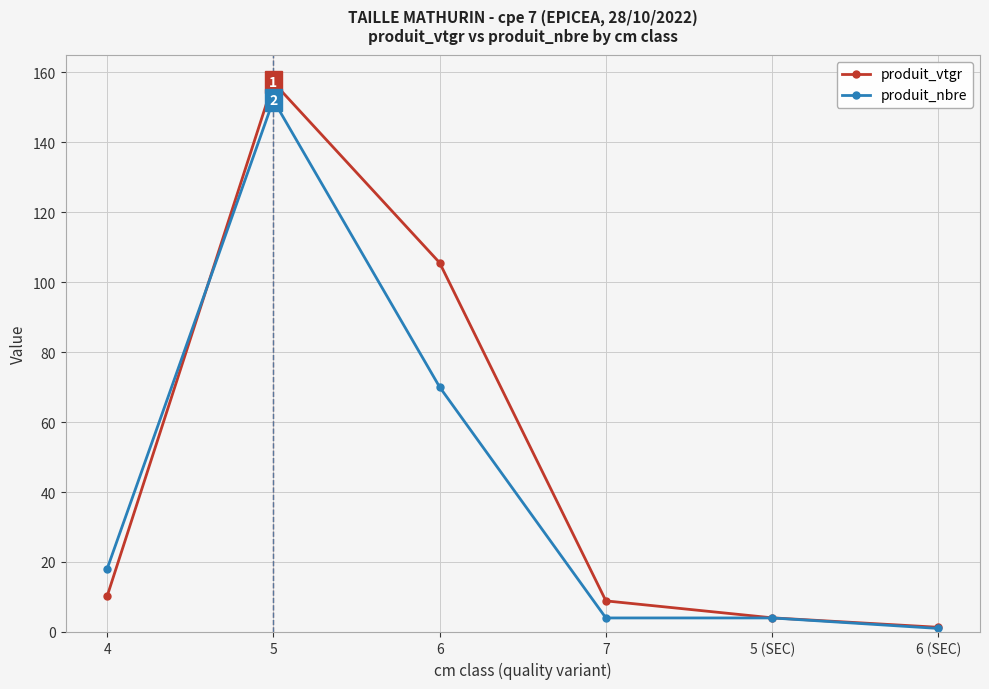

Reading left to right, what are all the values shown in this chart?

produit_vtgr: 4=10.2	5=157.1	6=105.5	7=8.9	5 (SEC)=4.0	6 (SEC)=1.3
produit_nbre: 4=18.0	5=152.0	6=70.0	7=4.0	5 (SEC)=4.0	6 (SEC)=1.0